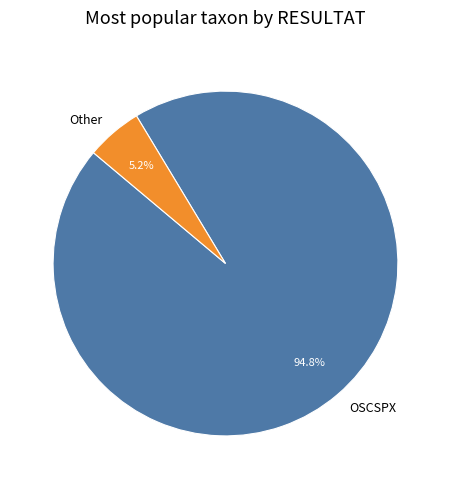

Is there a majority slice in this chart?

Yes